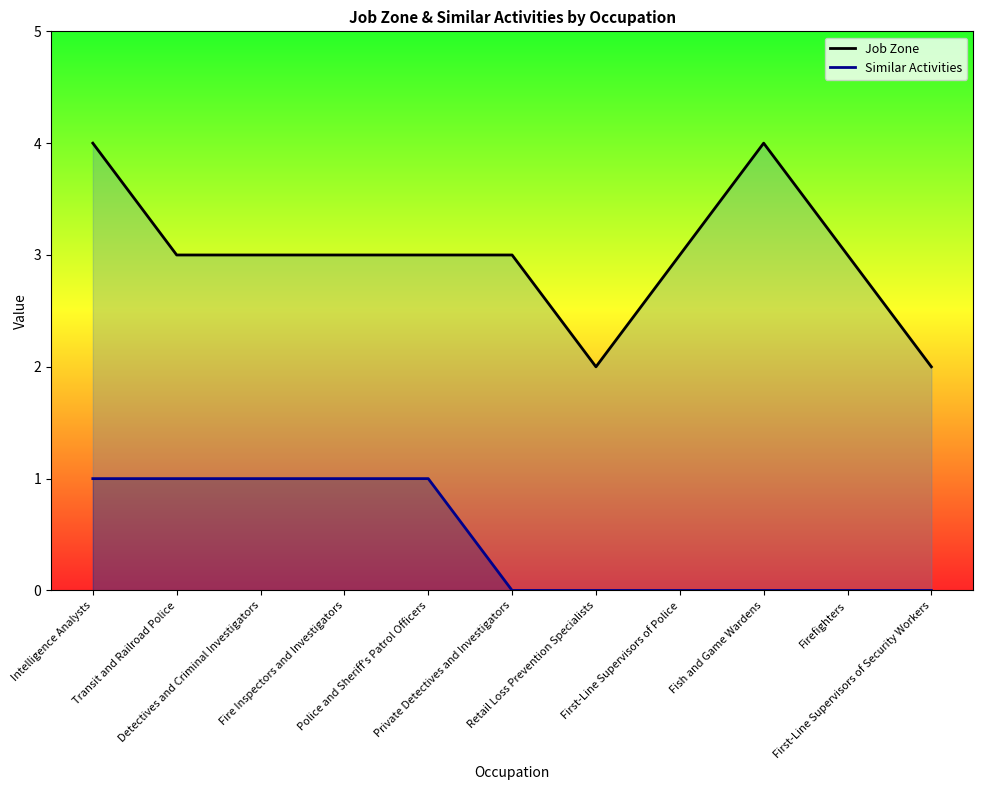

Reading left to right, what are all the values shown in this chart?

Job Zone: 4	3	3	3	3	3	2	3	4	3	2
Similar Activities: 1	1	1	1	1	0	0	0	0	0	0